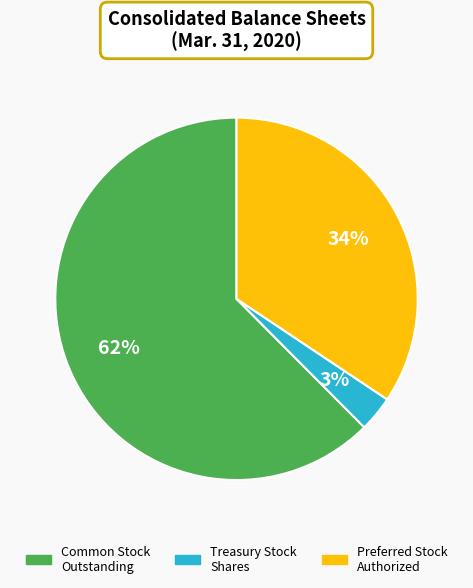

Is there any slice that represents more than half of the pie?

Yes